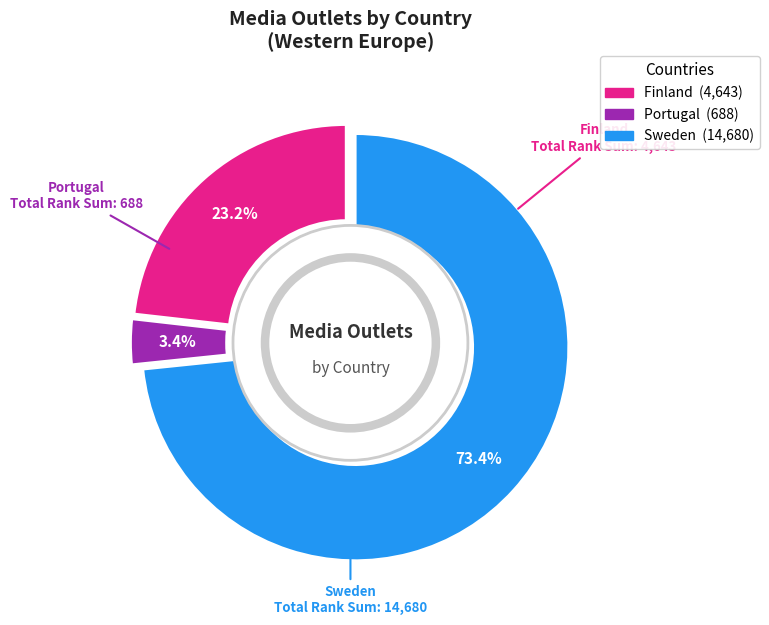

Does 13 account for over 50% of the chart?

No